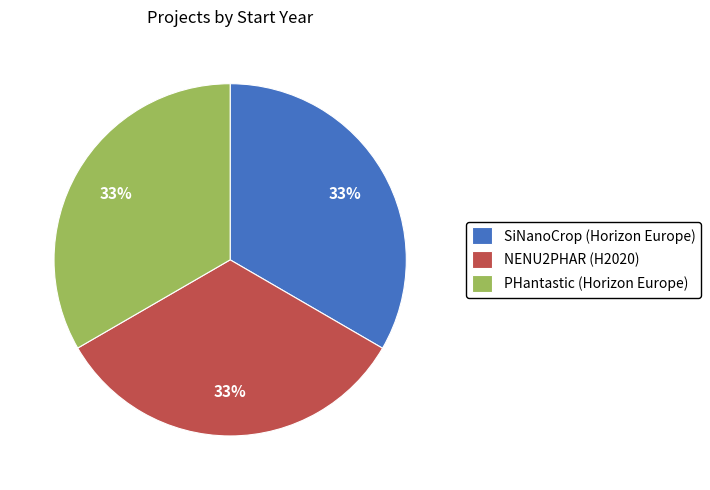

Is it true that SiNanoCrop (Horizon Europe) is 33% of the pie?

True